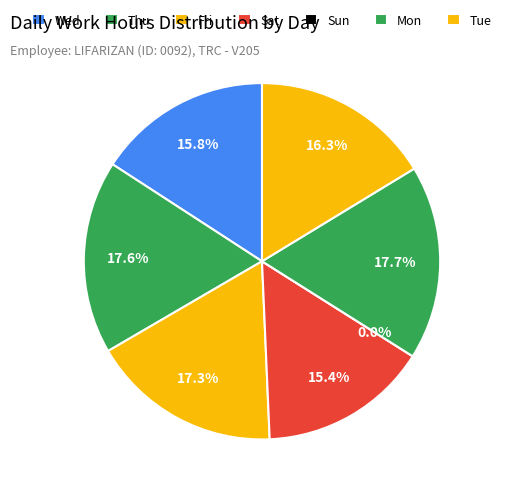

To the nearest percent, what is the average slice percentage?

14%